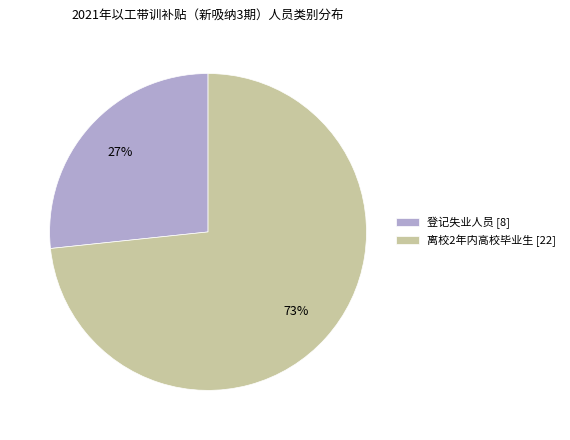

Is there a majority slice in this chart?

Yes